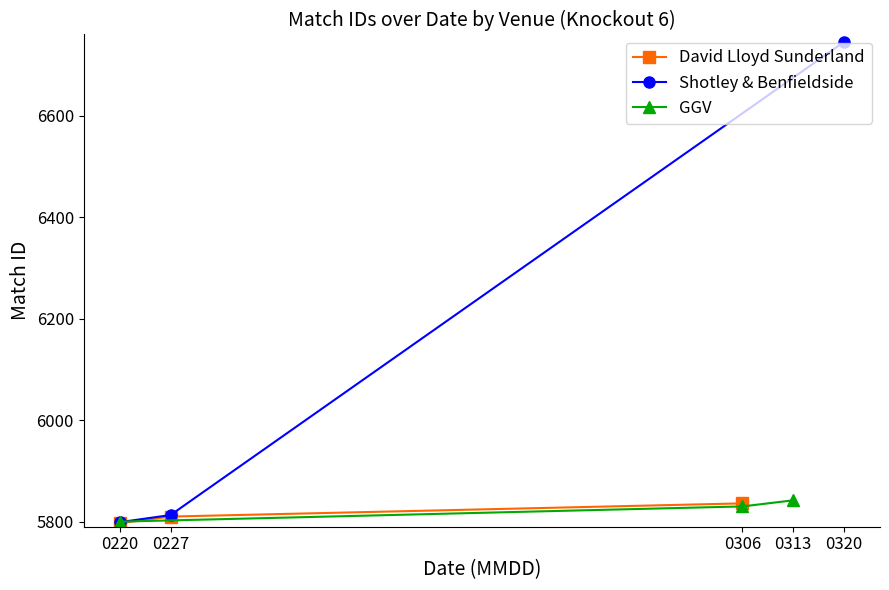

Which series has the largest total across all categories?

Shotley & Benfieldside